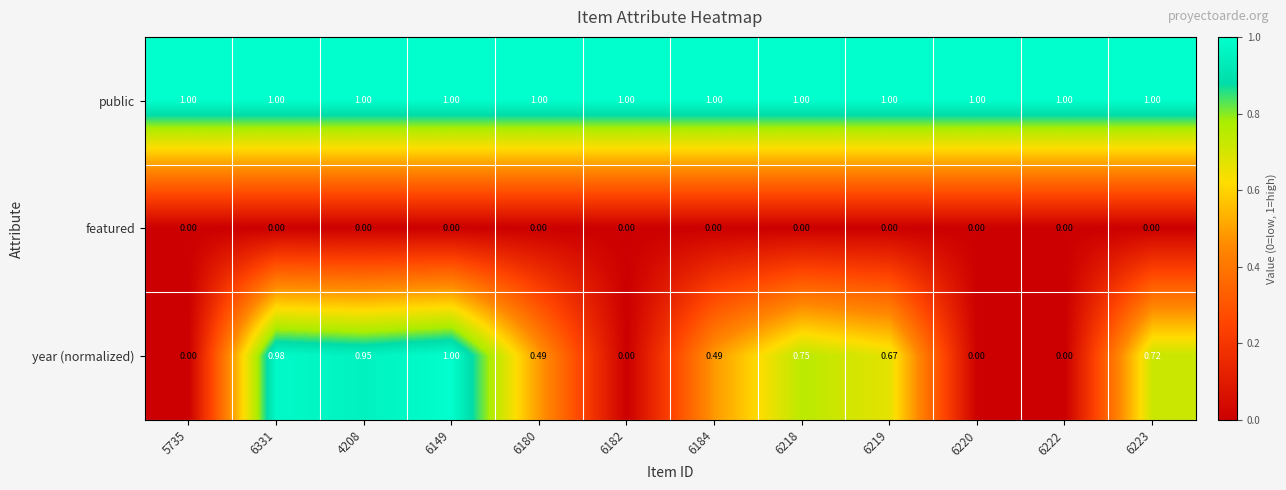

Is the value of featured at 6223 greater than the value of public at 6220?

No